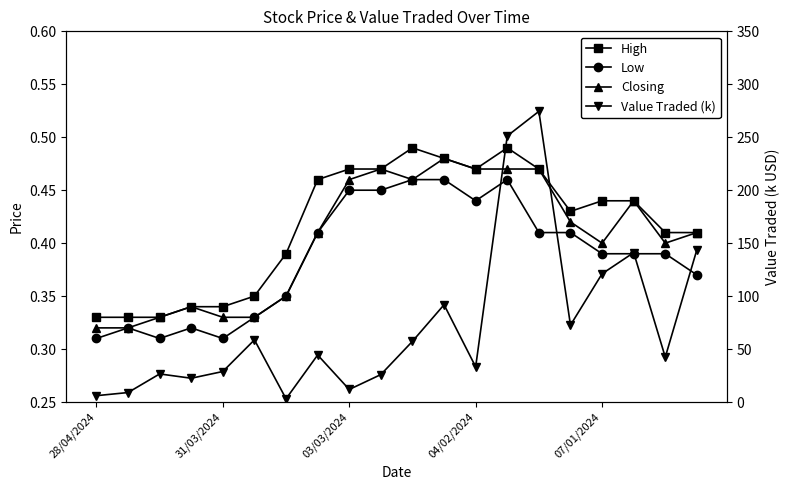

Reading left to right, list all the values displayed in this chart.

High: 0.3	0.3	0.3	0.3	0.3	0.3	0.4	0.5	0.5	0.5	0.5	0.5	0.5	0.5	0.5	0.4	0.4	0.4	0.4	0.4
Low: 0.3	0.3	0.3	0.3	0.3	0.3	0.3	0.4	0.5	0.5	0.5	0.5	0.4	0.5	0.4	0.4	0.4	0.4	0.4	0.4
Closing: 0.3	0.3	0.3	0.3	0.3	0.3	0.3	0.4	0.5	0.5	0.5	0.5	0.5	0.5	0.5	0.4	0.4	0.4	0.4	0.4
Value Traded (k): 6.0	8.9	26.5	22.5	28.8	58.7	3.0	44.4	11.8	25.9	57.3	91.9	33.2	251.2	274.4	72.6	121.1	141.0	42.4	143.8